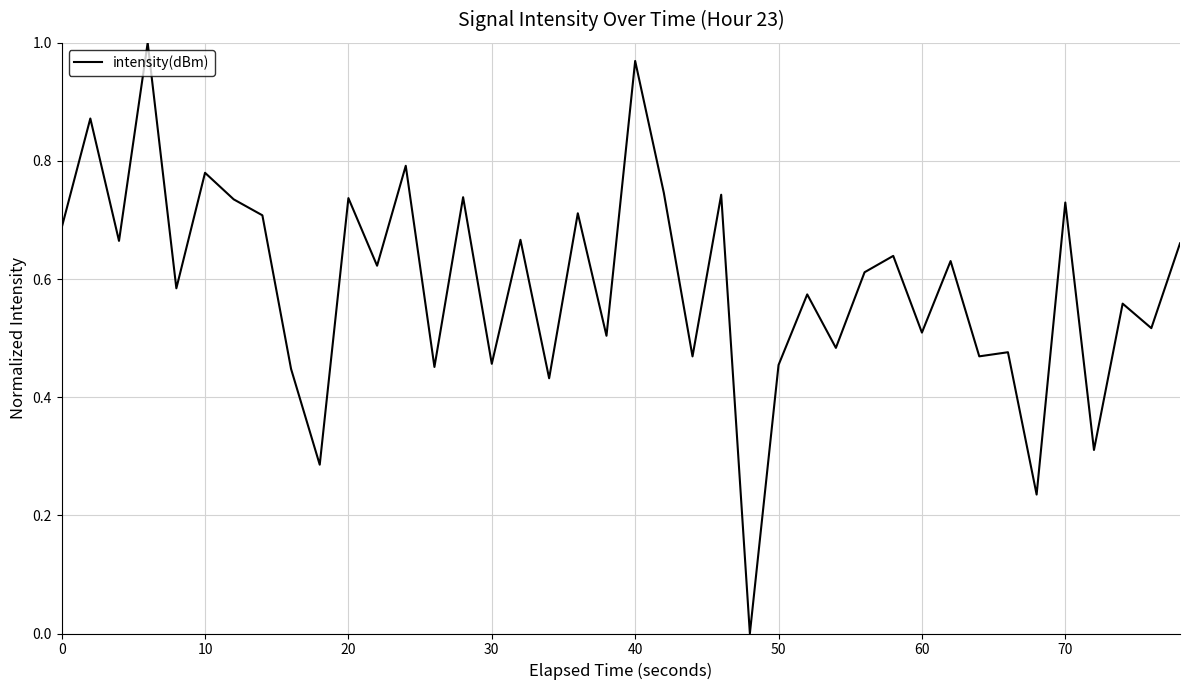

How many interior local peaks (higher than both neighbors) does the data have?

16